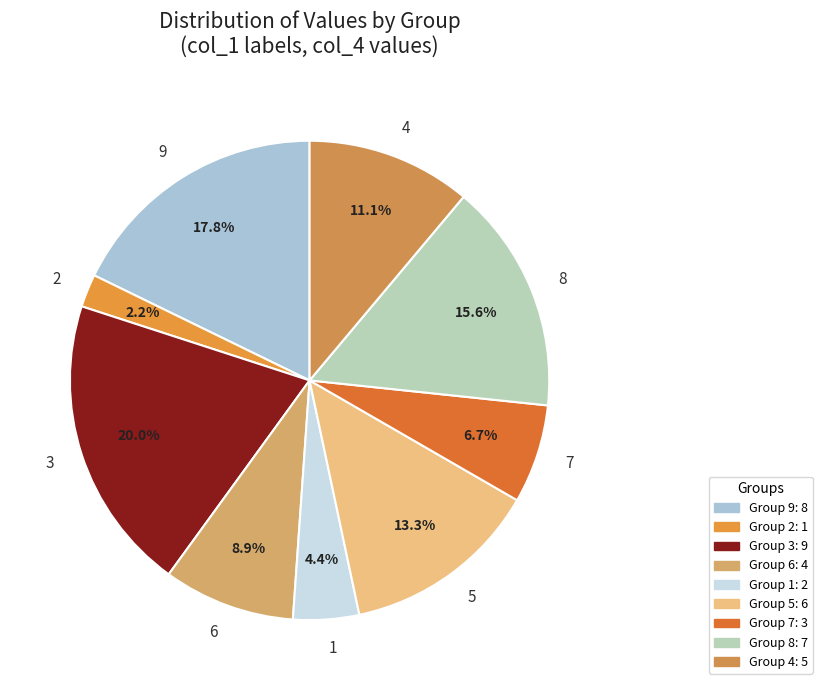

Count the number of slices in the pie.

9